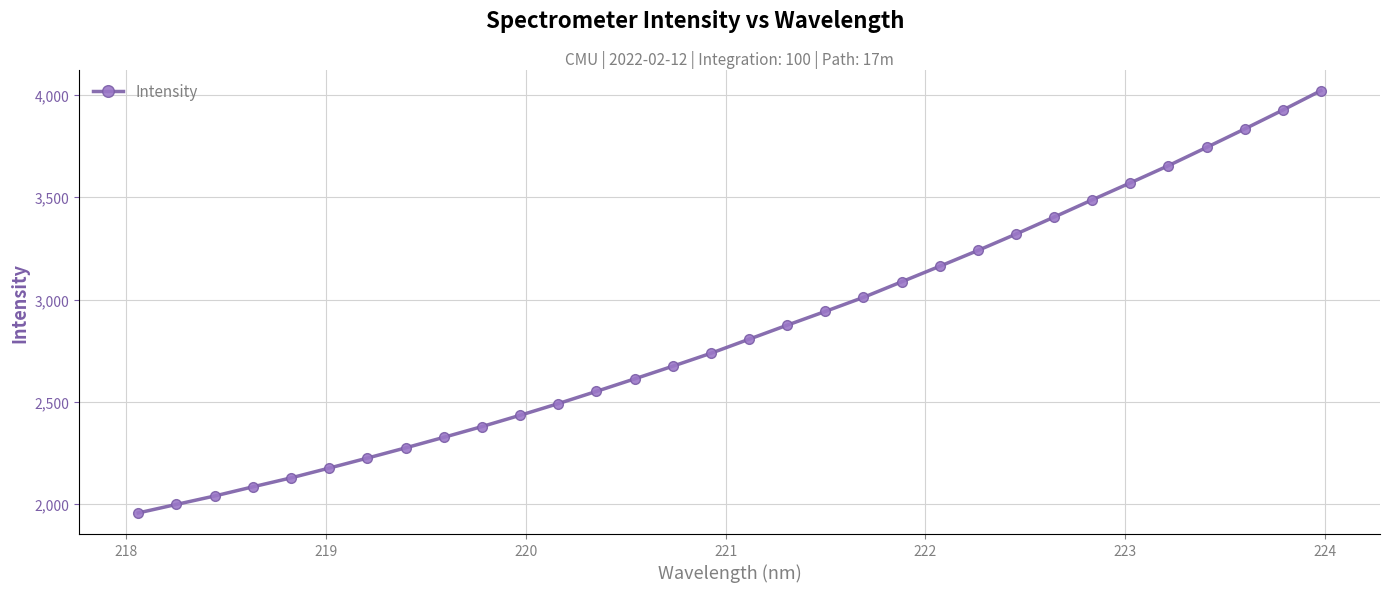

Is this an area chart (filled region under the line)?

No